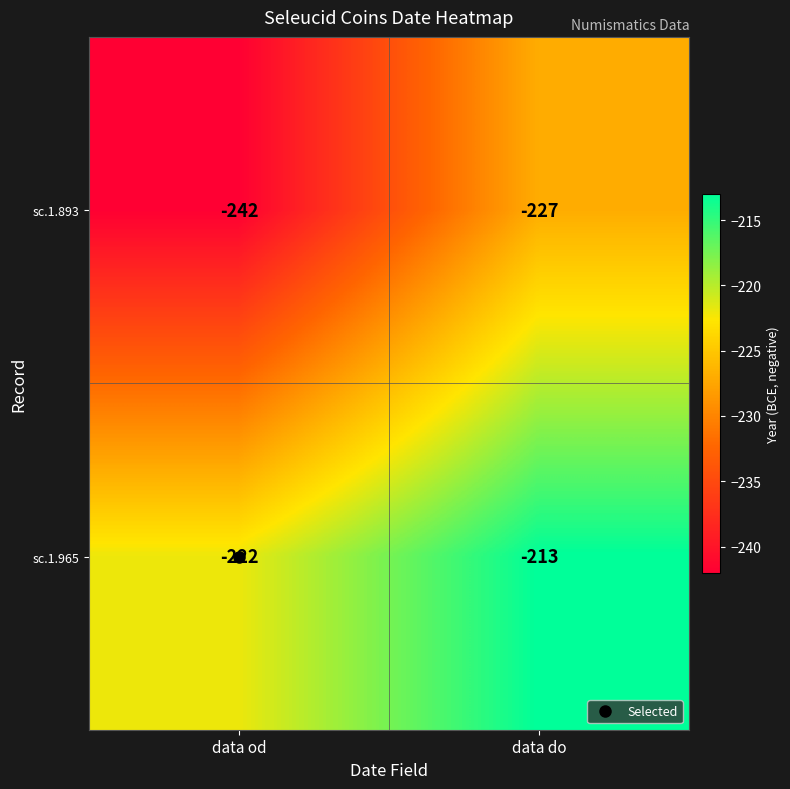

Rank the series at data od from lowest to highest value.

sc.1.893, sc.1.965